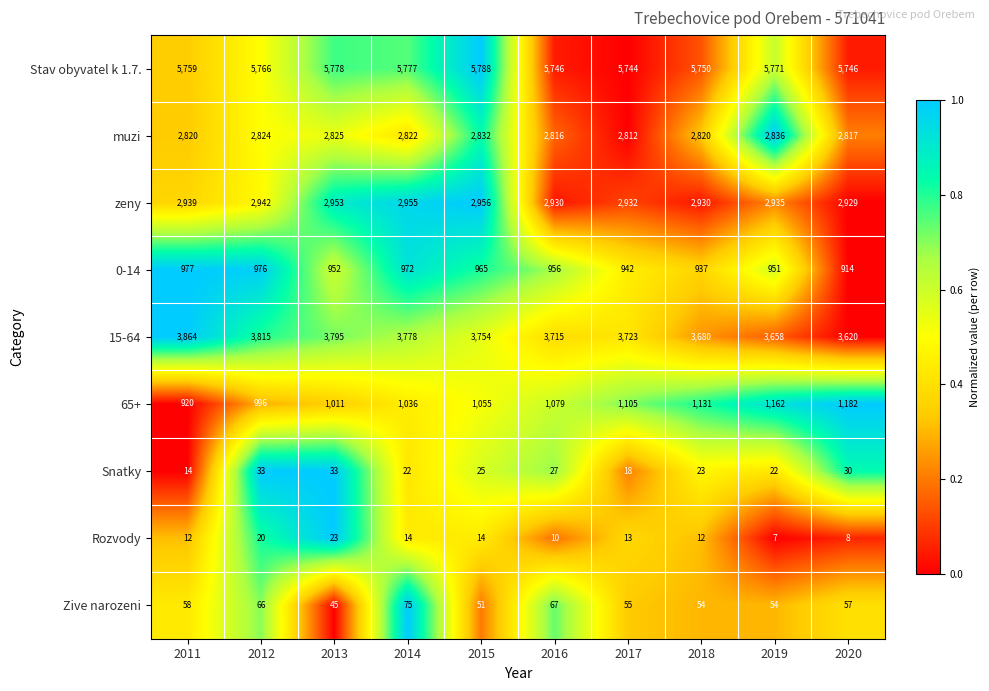

Which category has the lowest value in the Zive narozeni series?

2013